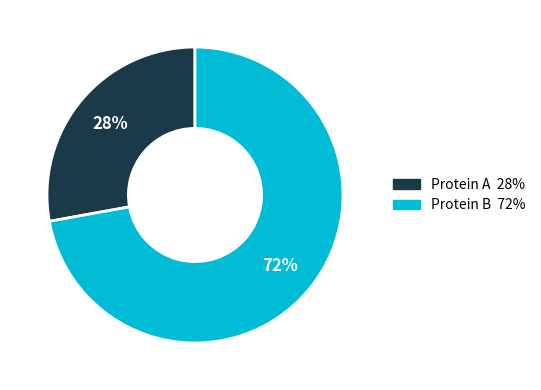

Is there a majority slice in this chart?

Yes